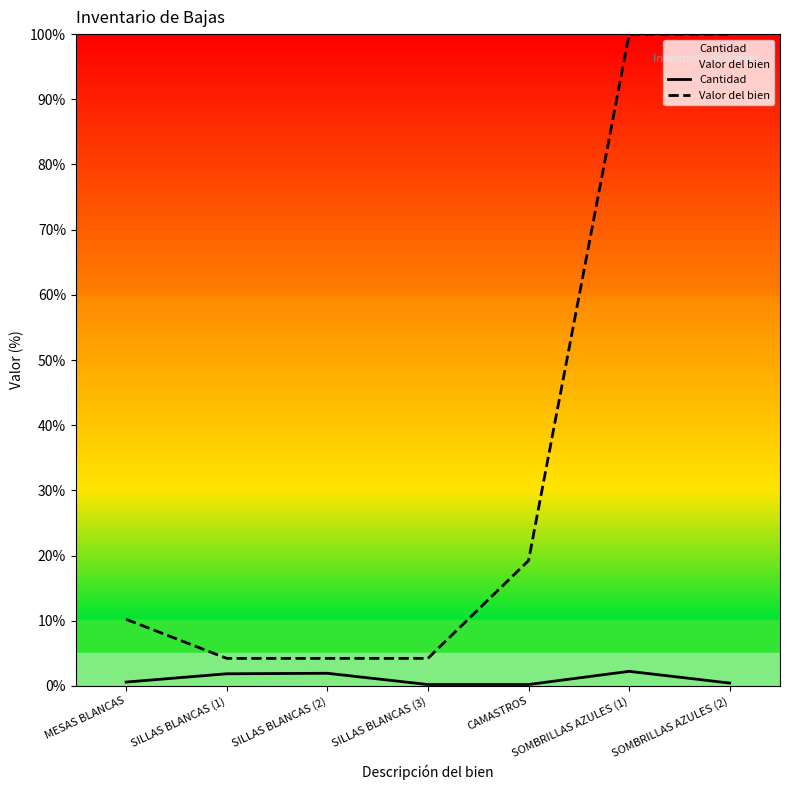

Where is Cantidad nearest to the value 1?

MESAS BLANCAS